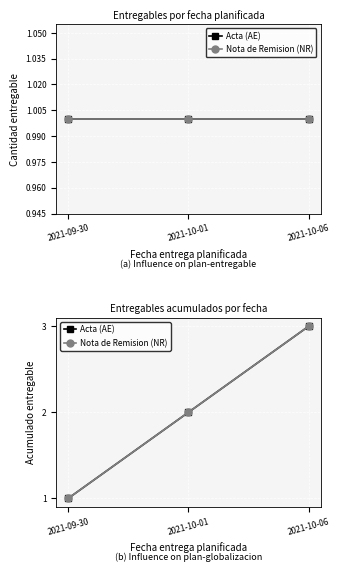

Read the Acta (AE) value at 2021-10-06.

3